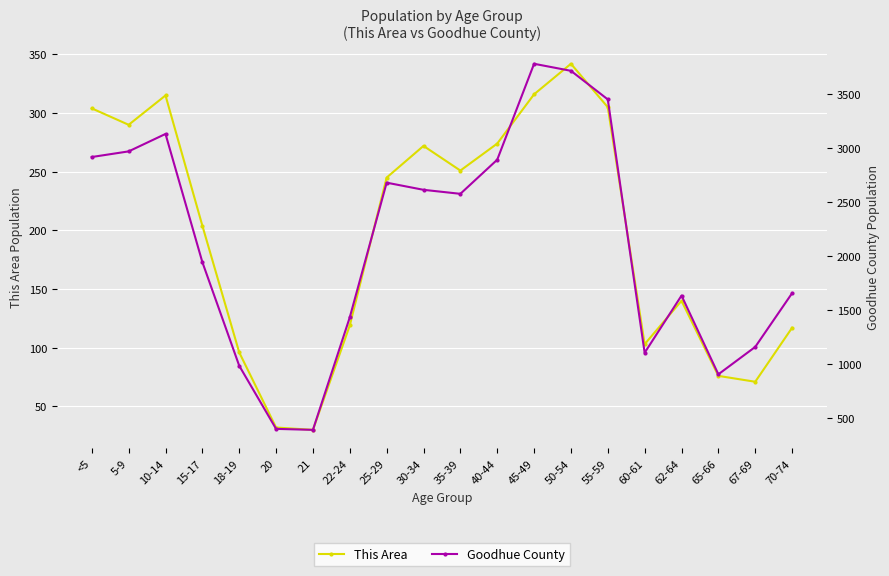

Between 15-17 and 40-44, which series saw the biggest shift?

Goodhue County